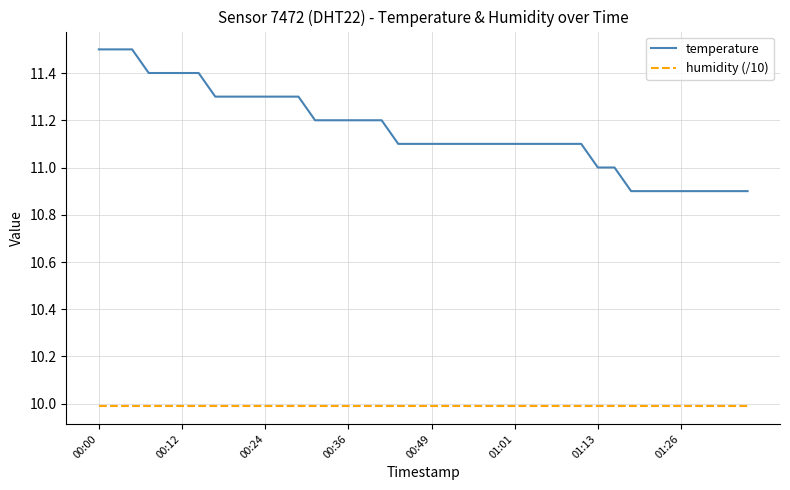

Which series has the widest spread of values?

temperature